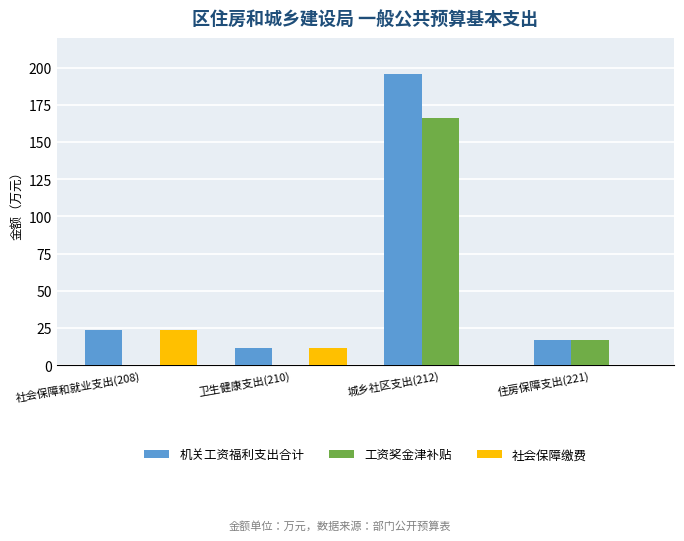

Reading left to right, list all the values displayed in this chart.

机关工资福利支出合计: 23.7	11.6	195.6	16.9
工资奖金津补贴: 0.0	0.0	166.4	16.9
社会保障缴费: 23.7	11.6	0.0	0.0